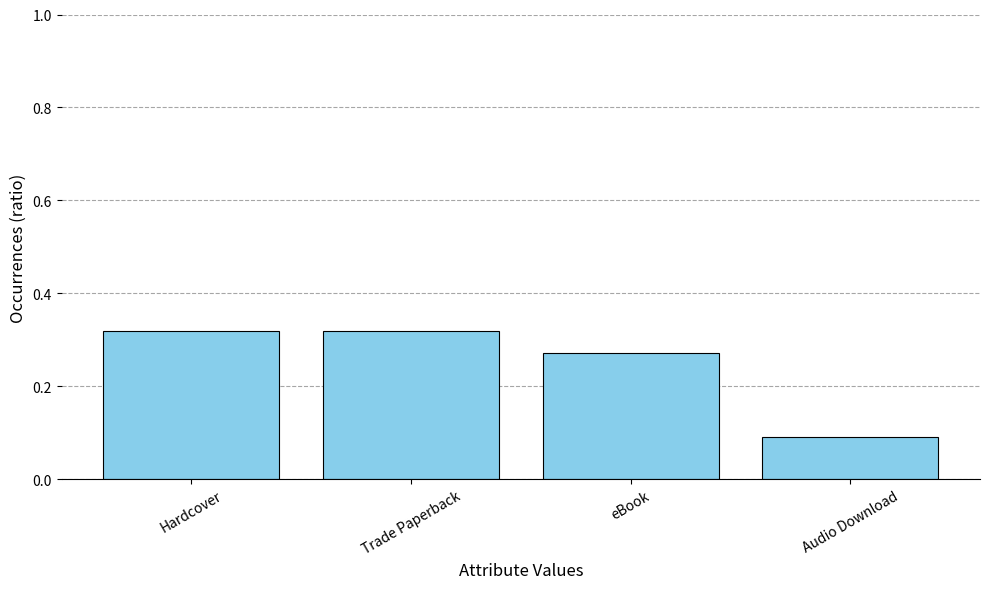

Between Audio Download and eBook, which is larger?

eBook